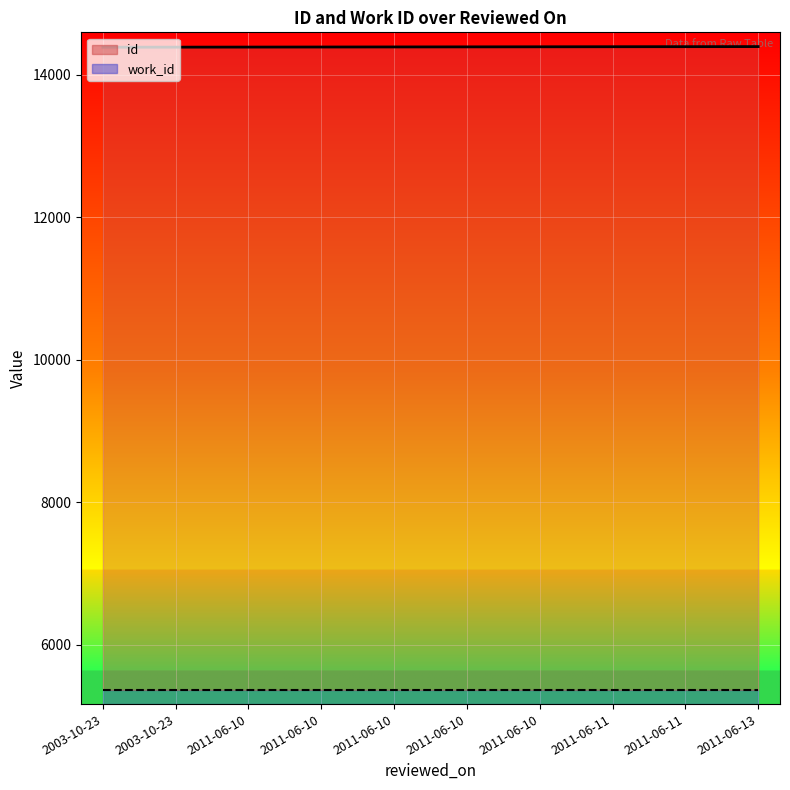

The value of work_id_line at 2011-06-10 is 5366. True or false?

True